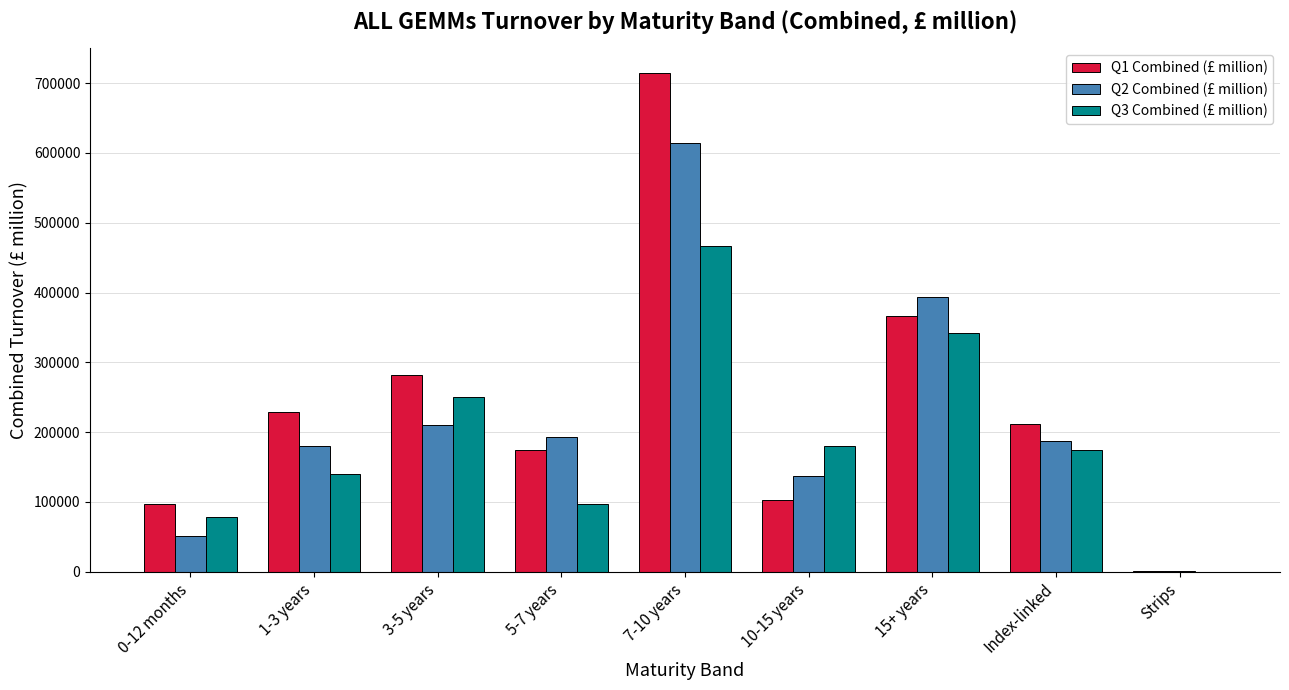

What are all the series names shown in the legend?

Q1 Combined (£ million), Q2 Combined (£ million), Q3 Combined (£ million)